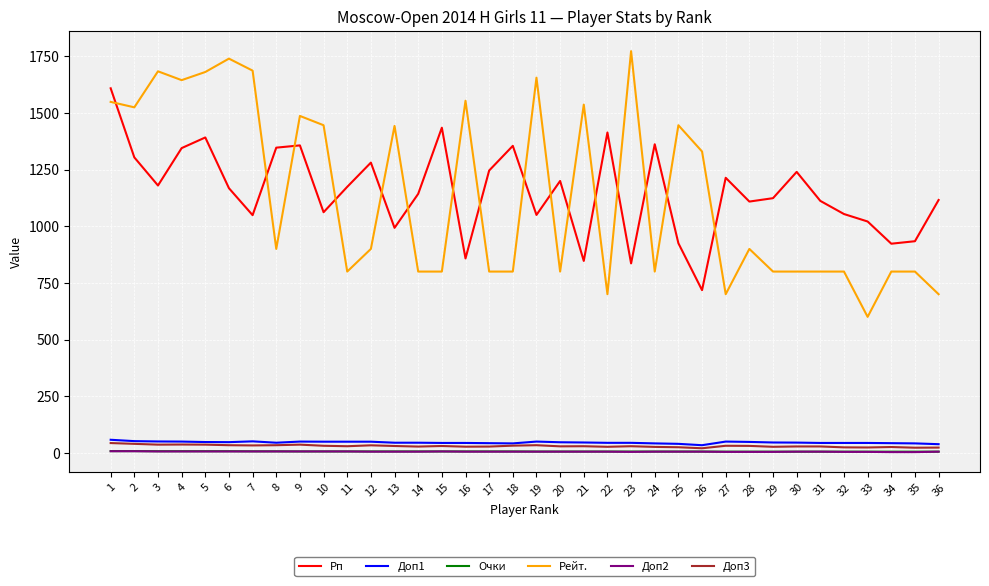

Does the chart have visible grid lines?

Yes